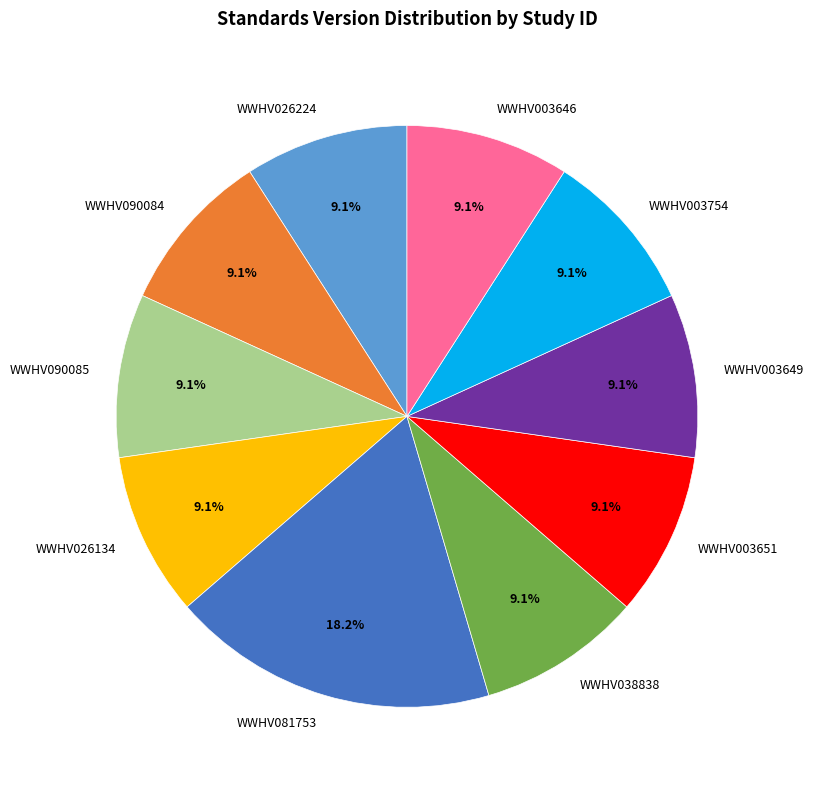

Which category has the biggest portion of the pie?

WWHV081753